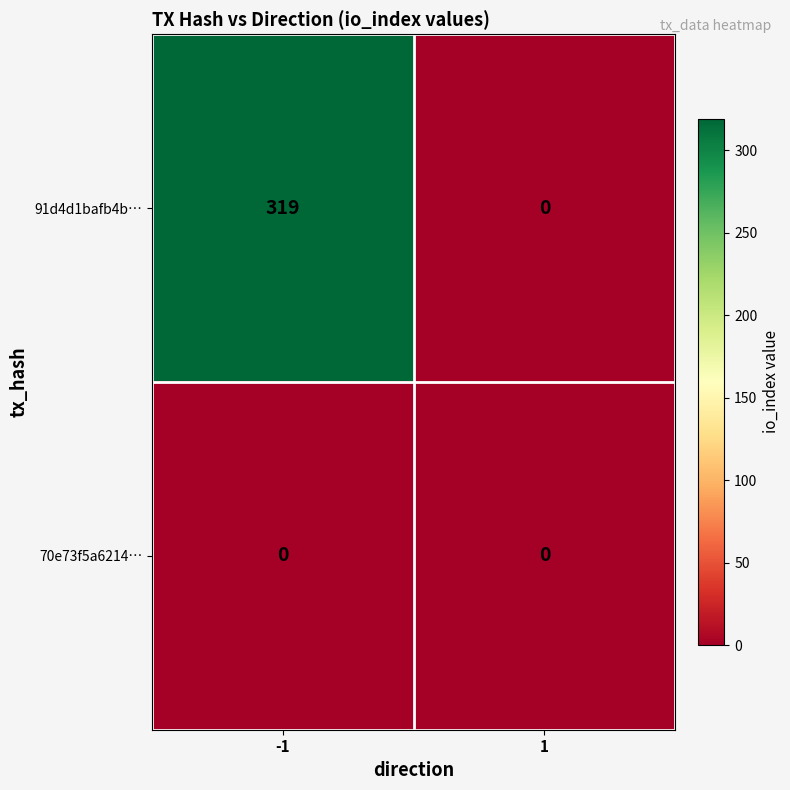

Which series changed the most between -1 and 1?

91d4d1bafb4b…